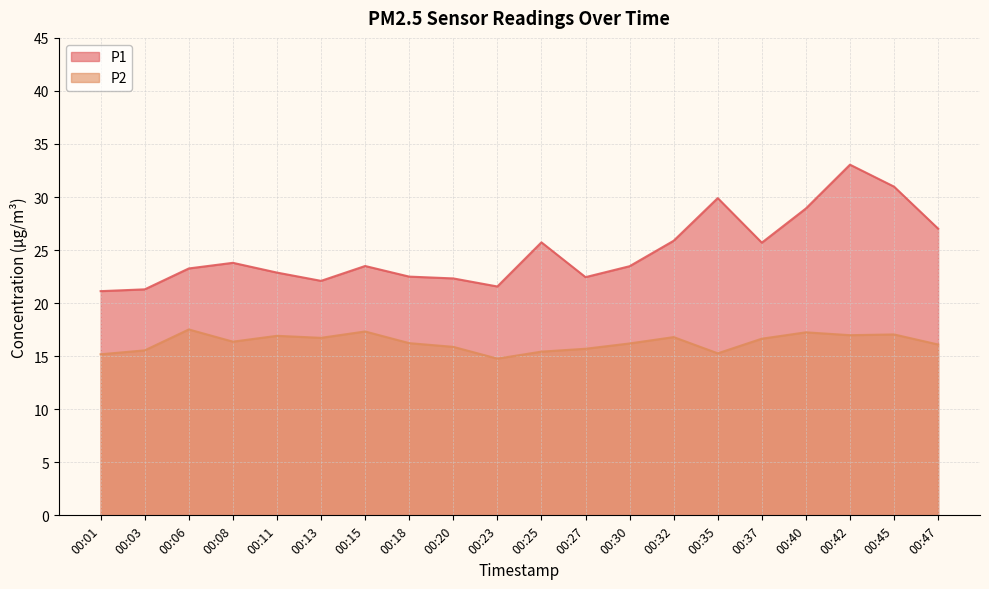

Reading left to right, list all the values displayed in this chart.

P1: 21.1	21.3	23.3	23.8	22.9	22.1	23.5	22.5	22.3	21.6	25.7	22.4	23.5	25.9	29.9	25.7	28.9	33.0	31.0	27.0
P2: 15.2	15.6	17.5	16.4	16.9	16.7	17.3	16.2	15.9	14.8	15.4	15.7	16.2	16.8	15.3	16.6	17.2	17.0	17.1	16.1